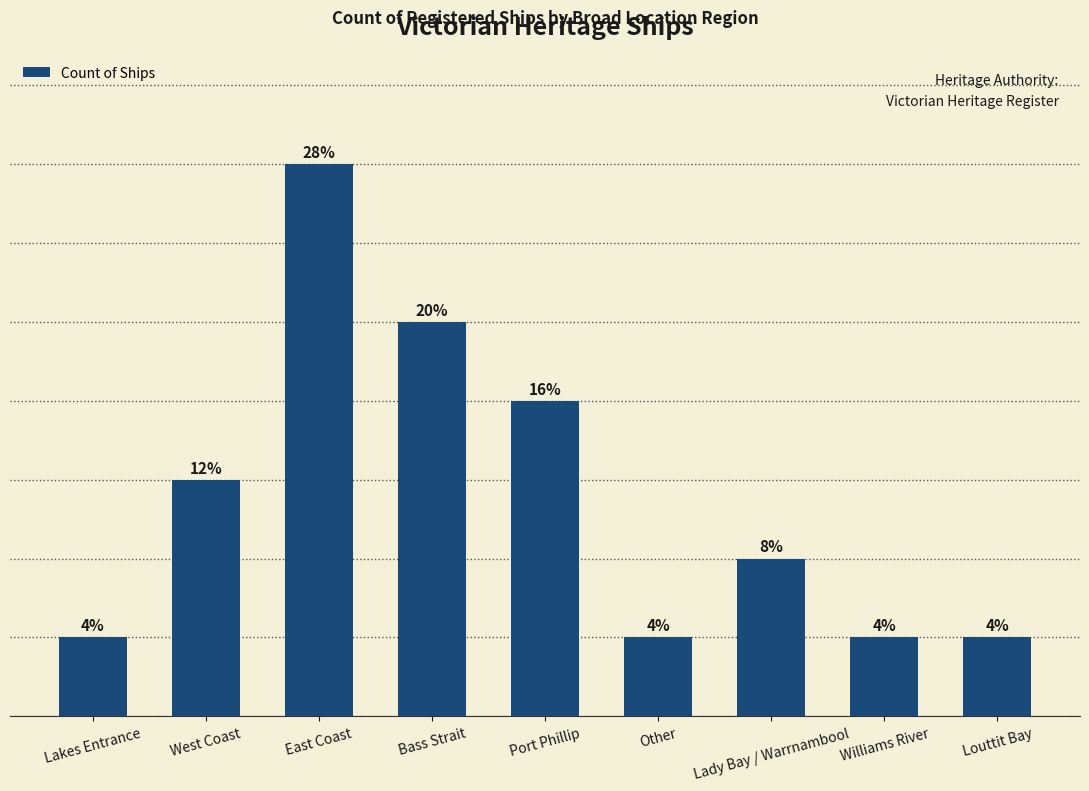

How many bars are there in total?

9